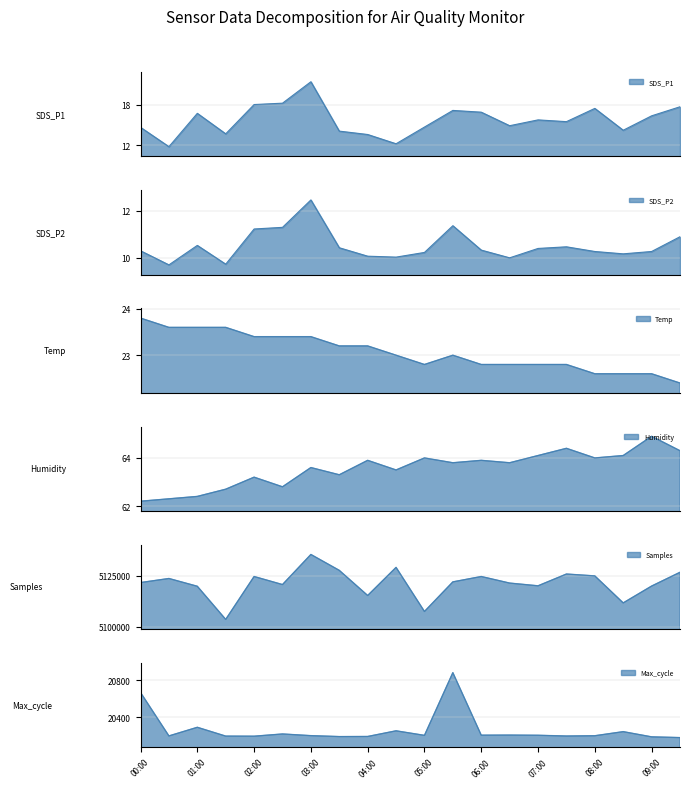

True or false: Samples and SDS_P1 cross at least once.

False